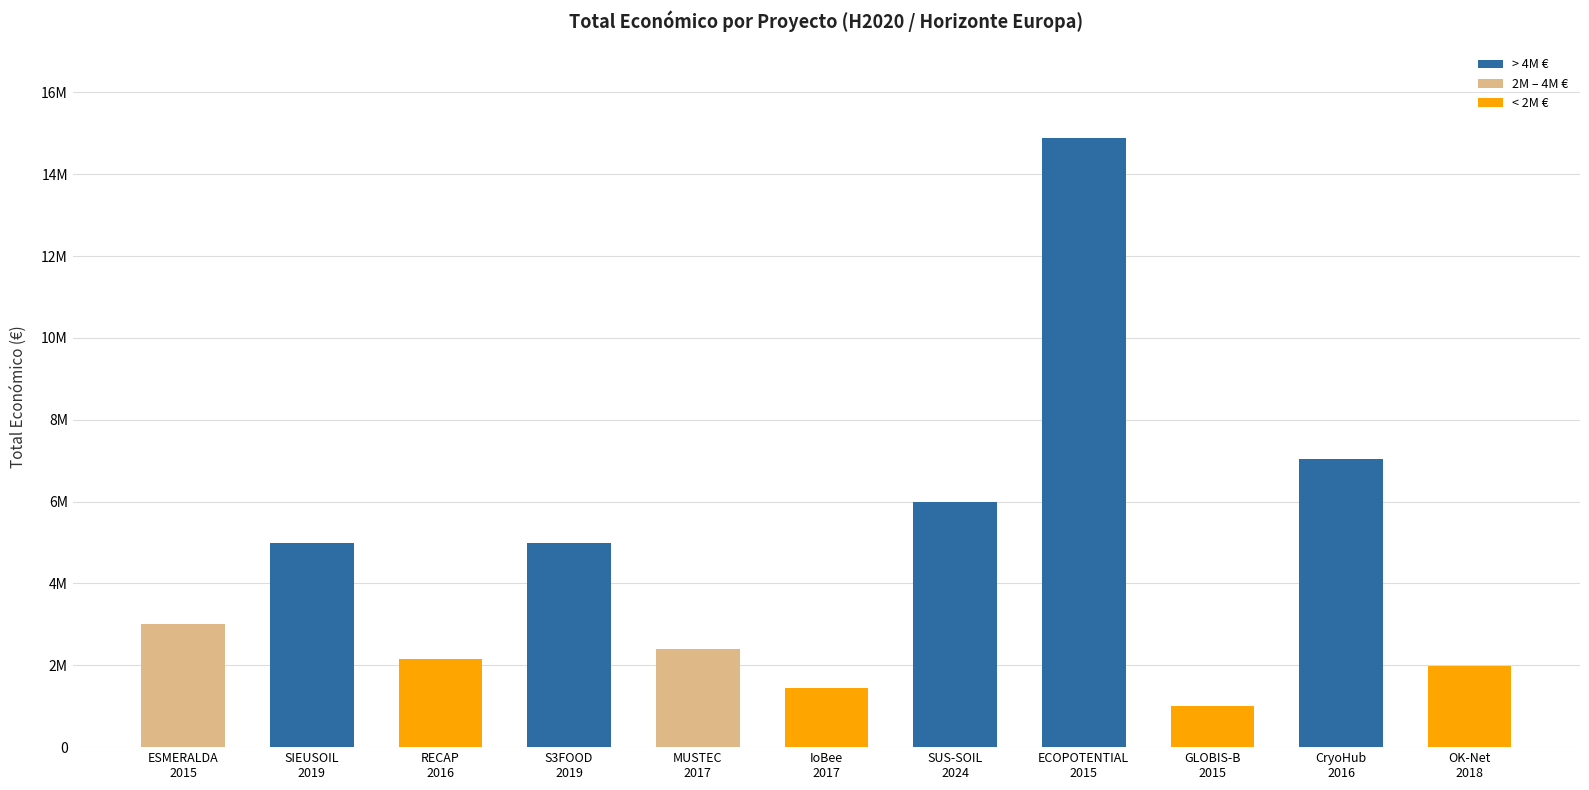

What is the difference between the maximum and minimum values?

13868465